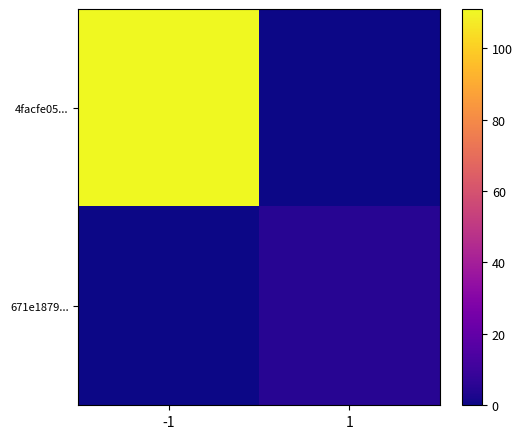

What is the maximum value shown in the chart?

111